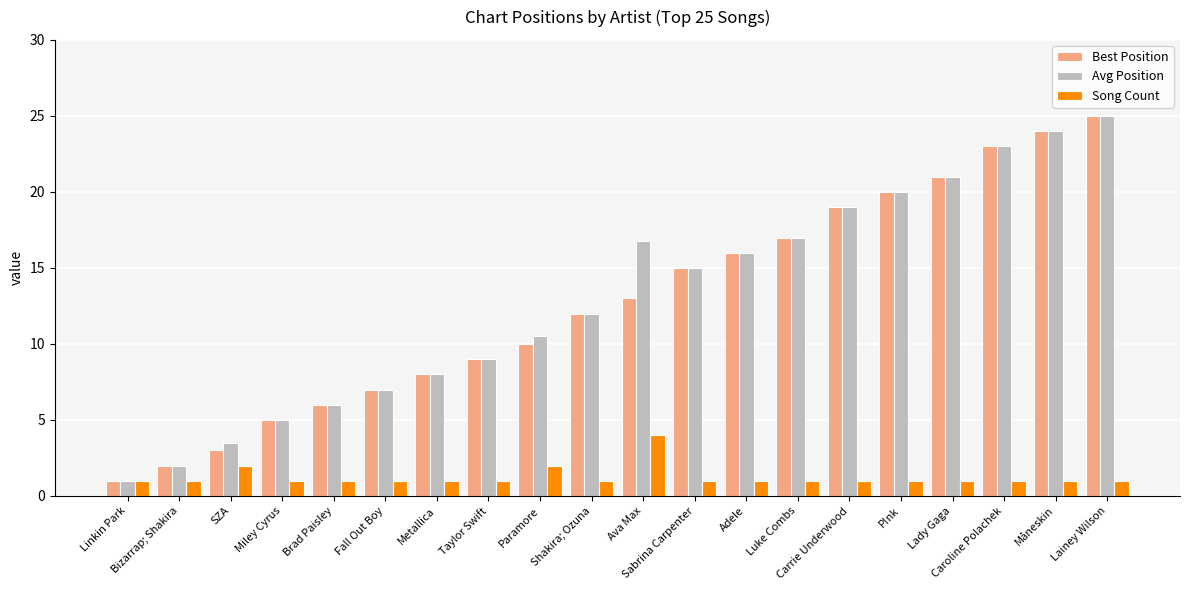

What is the difference between the second highest and minimum values in the Best Position series?

23.0